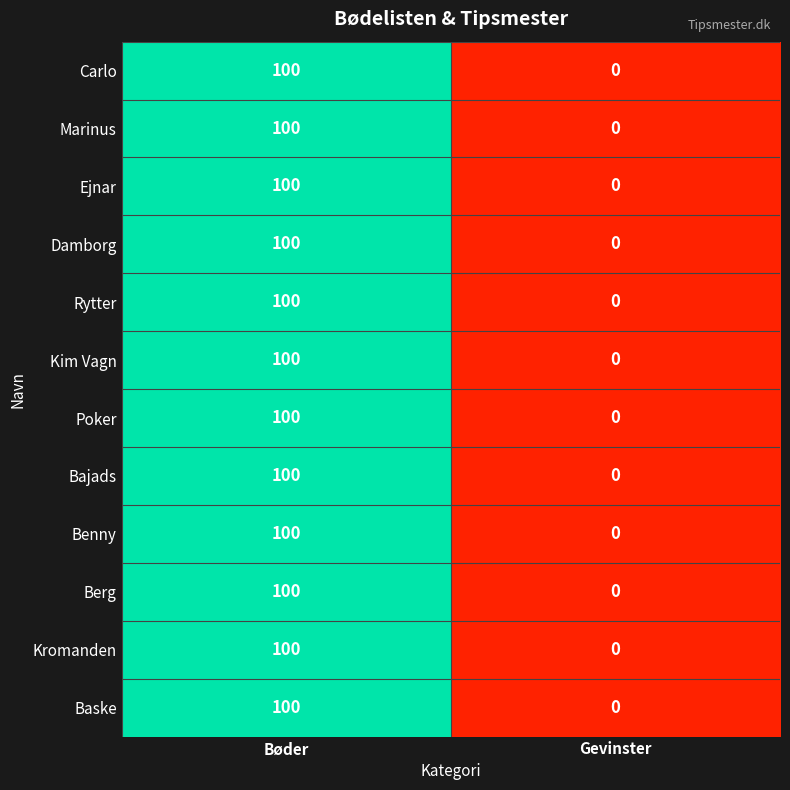

At which category is the sum across all series the highest?

Bøder